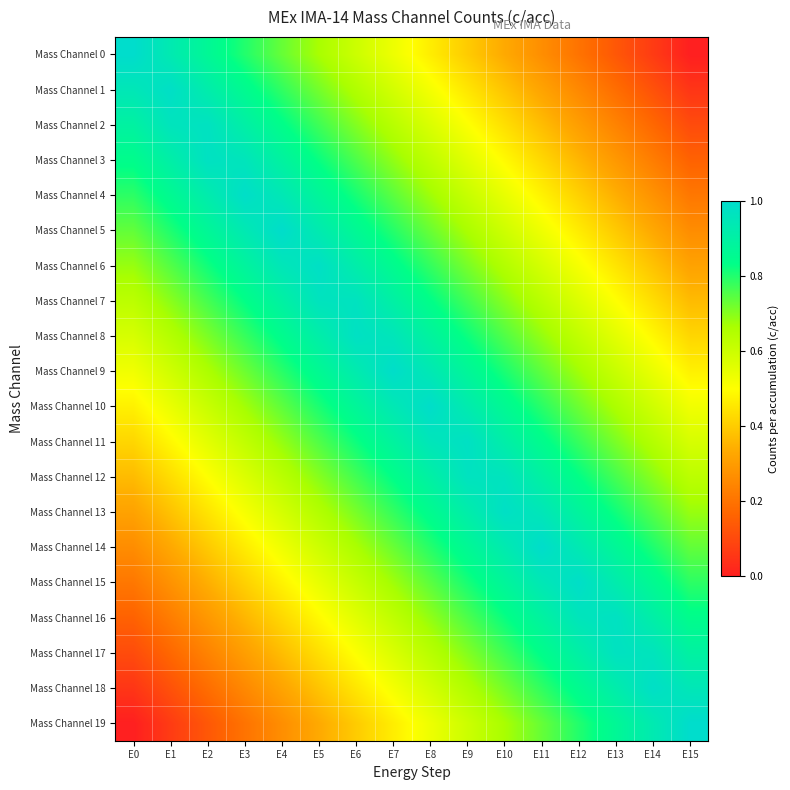

Which label corresponds to the smallest value in the chart?

E15